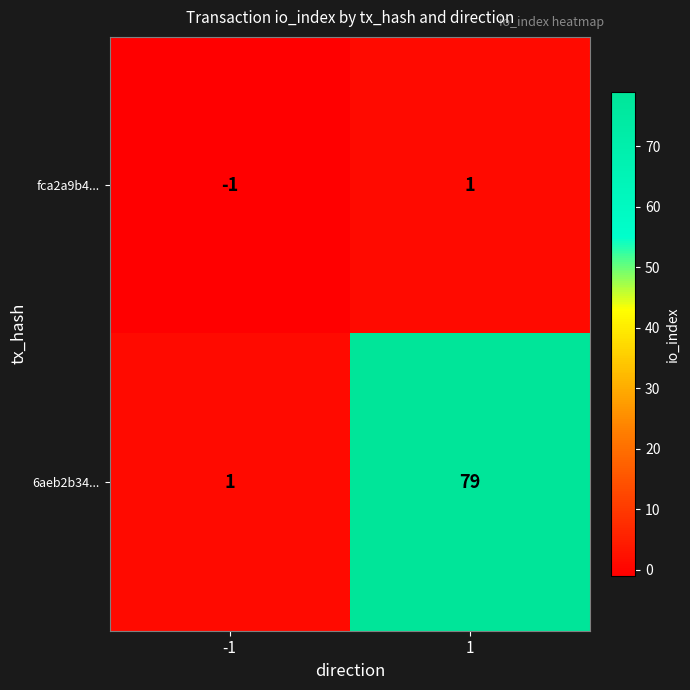

Reading left to right, transcribe all the data shown in this chart.

fca2a9b4...: -1	1
6aeb2b34...: 1	79